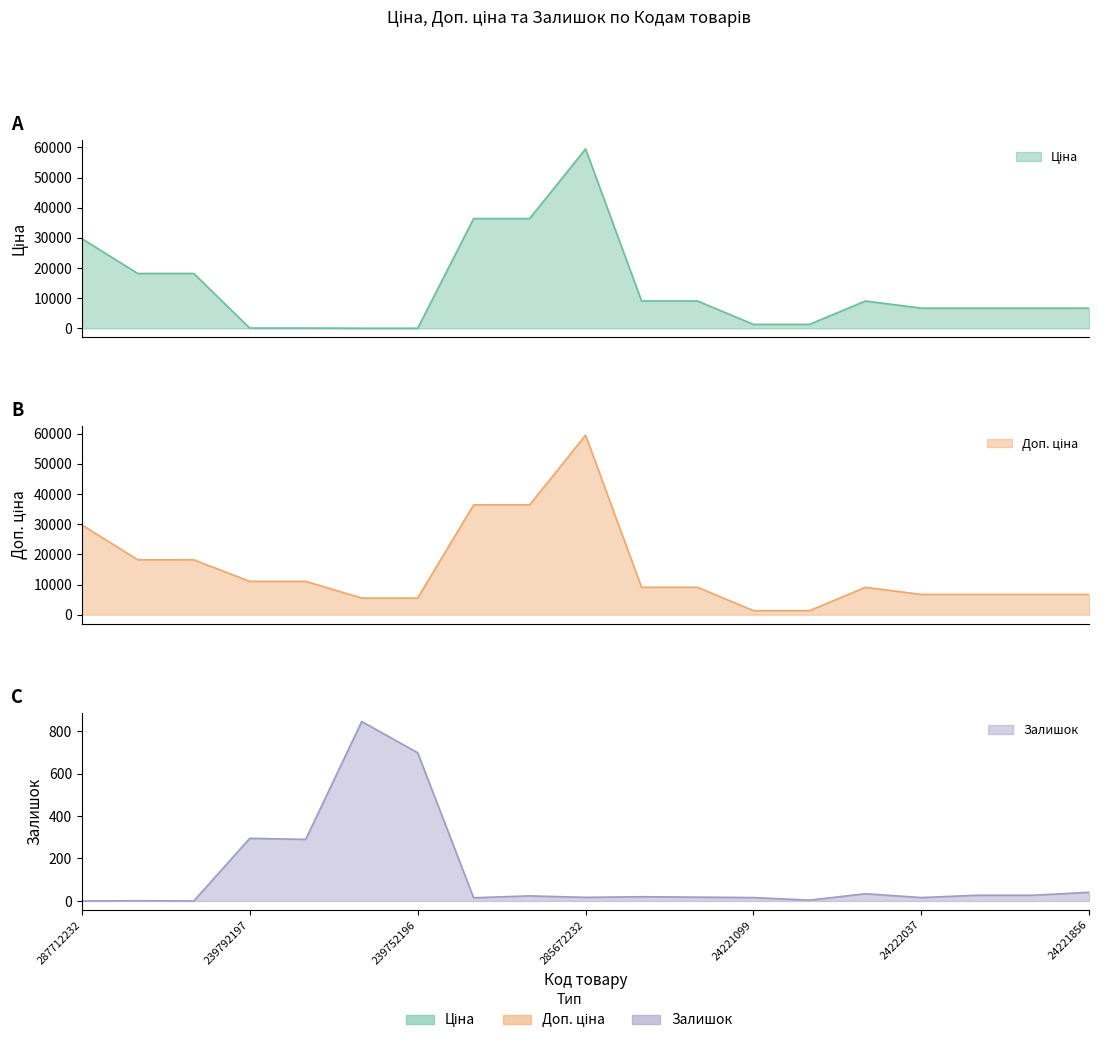

True or false: Залишок has a value of 25.3 at 24222037.

False